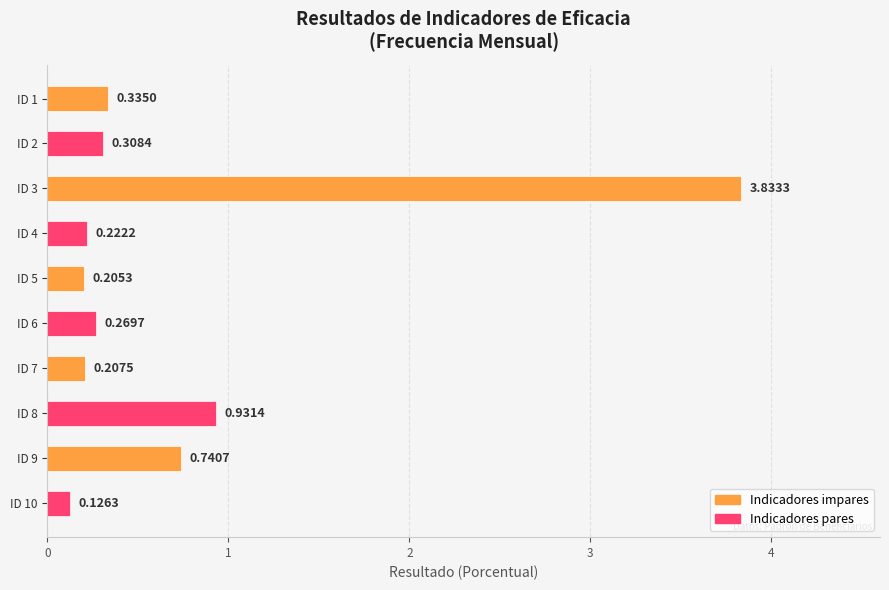

What is the difference between the maximum and minimum values?

3.7